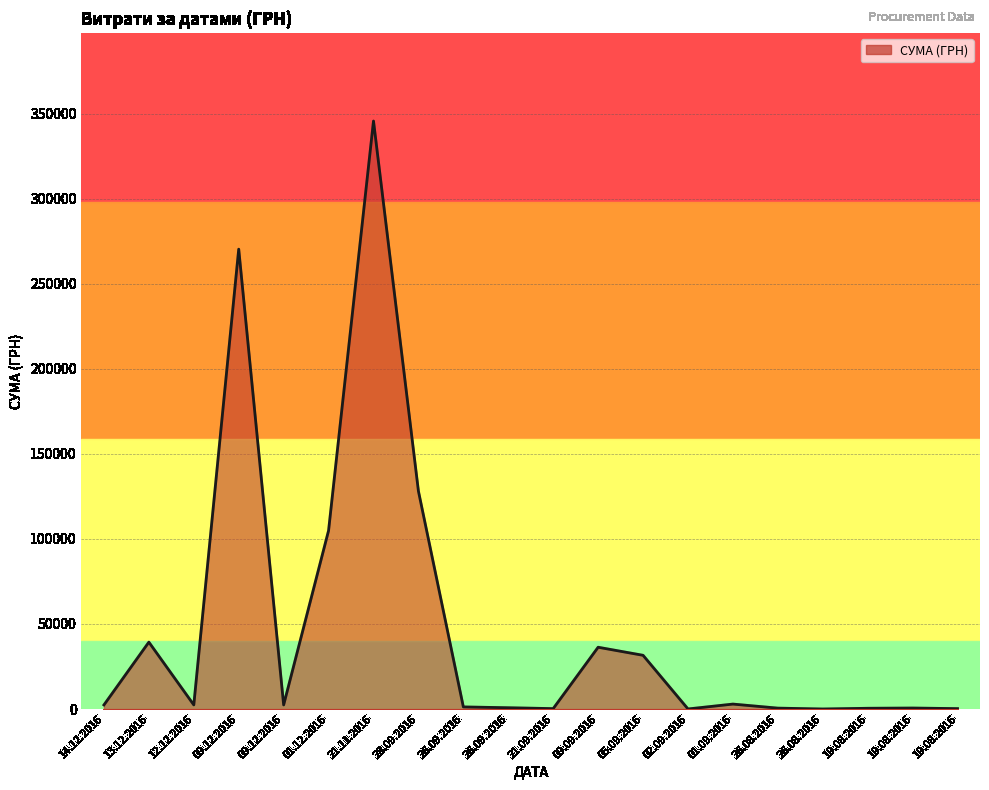

Is this an area chart (filled region under the line)?

Yes